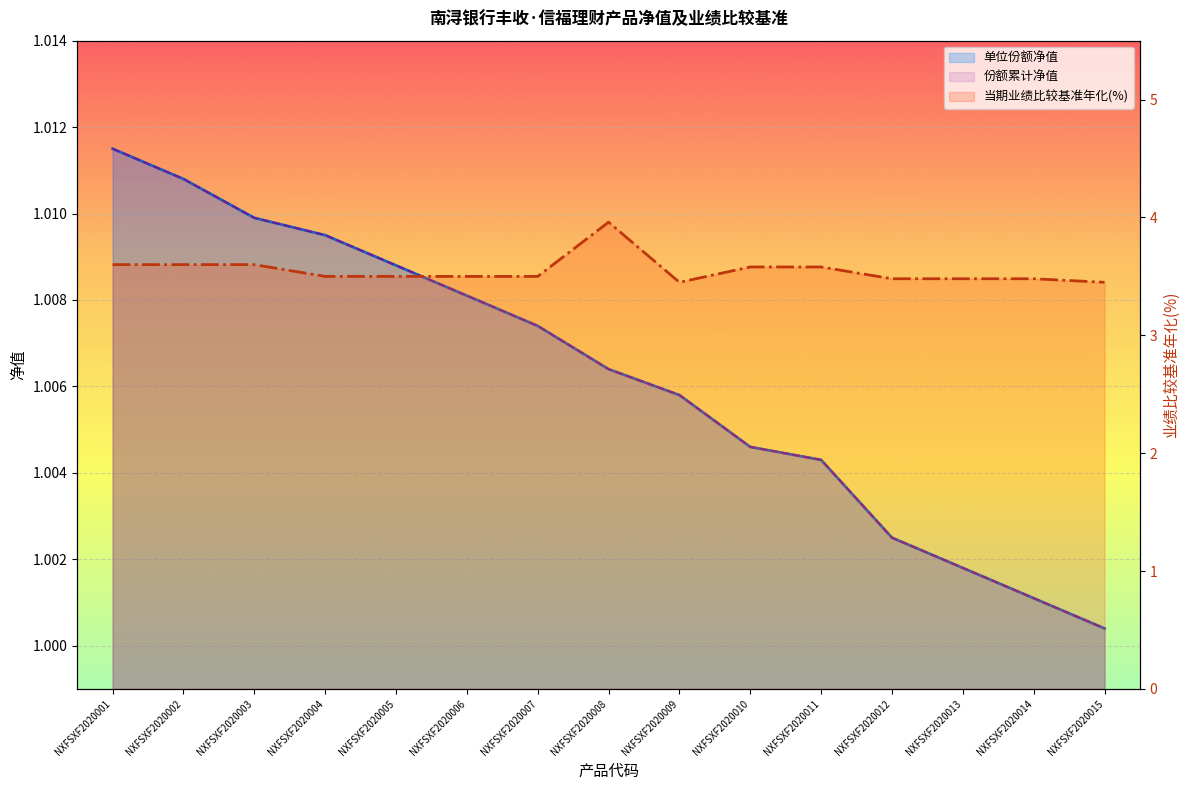

What is the value of the 当期业绩比较基准年化(%) point at the 9th from the left?

3.5